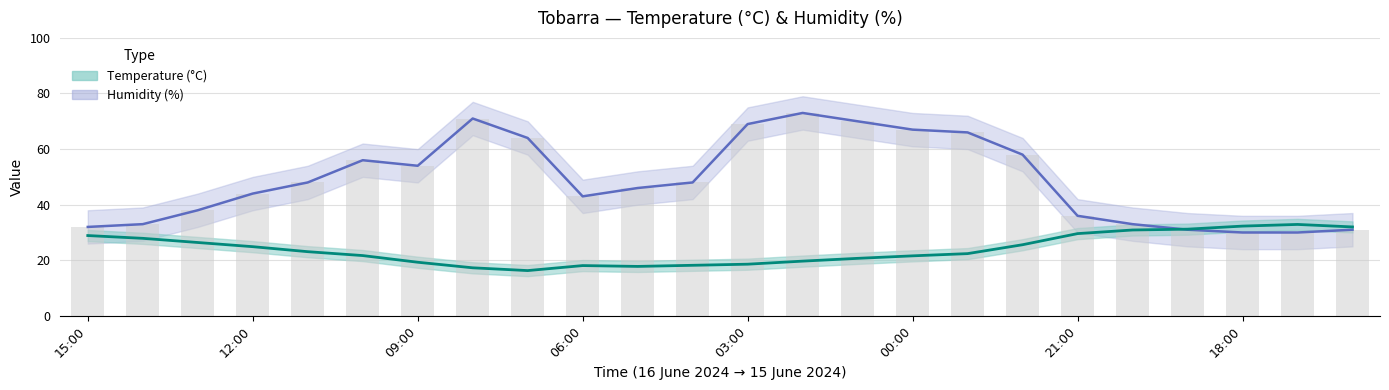

What is the difference between the maximum and second lowest values in the Temperature (°C) series?

15.6